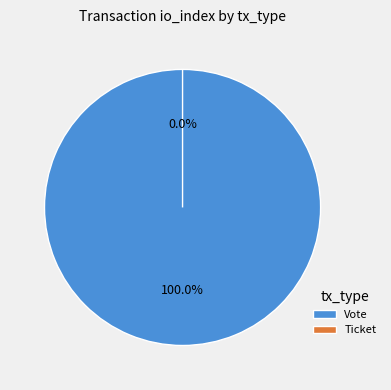

What is the smallest slice in the pie chart?

Ticket